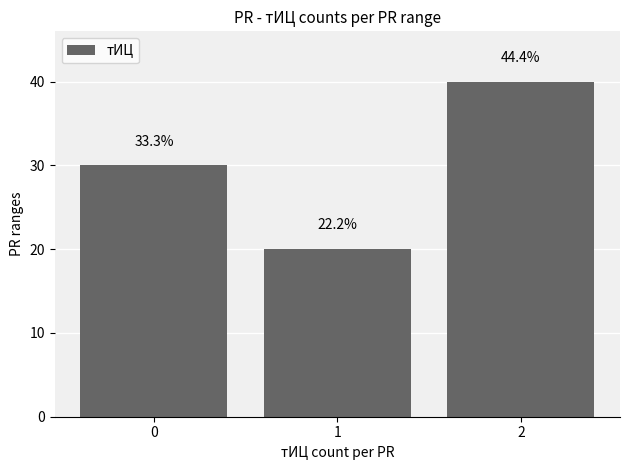

The chart shows a value of 40 at 2. True or false?

True